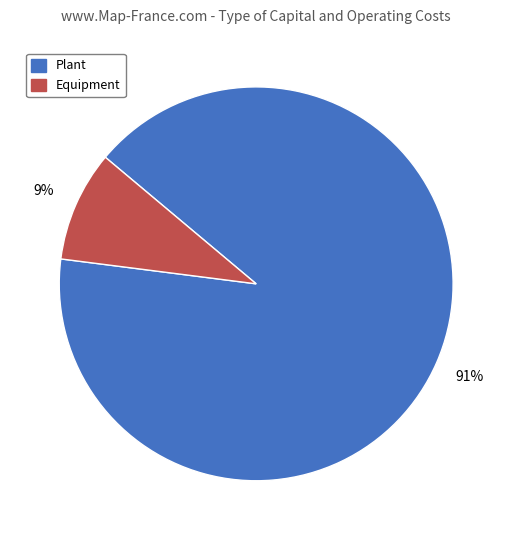

Is the sum of Equipment and Plant greater than half?

Yes